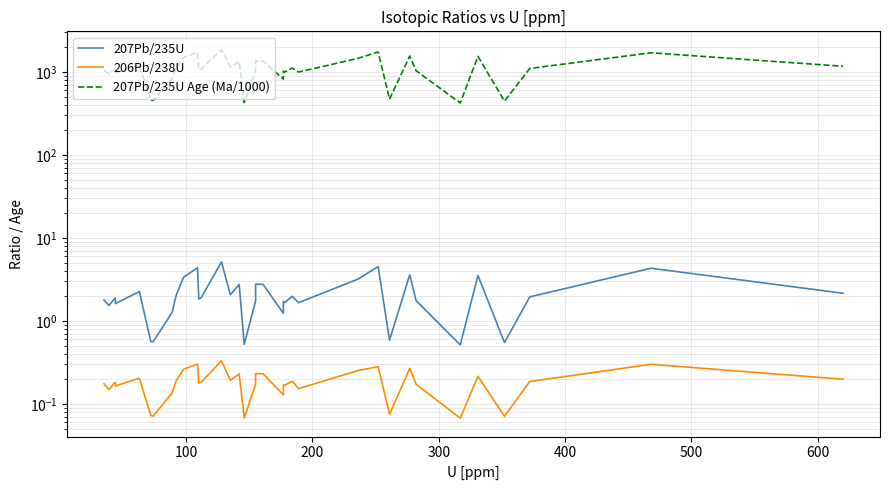

Which series has the largest total across all categories?

207Pb/235U Age (Ma/1000)